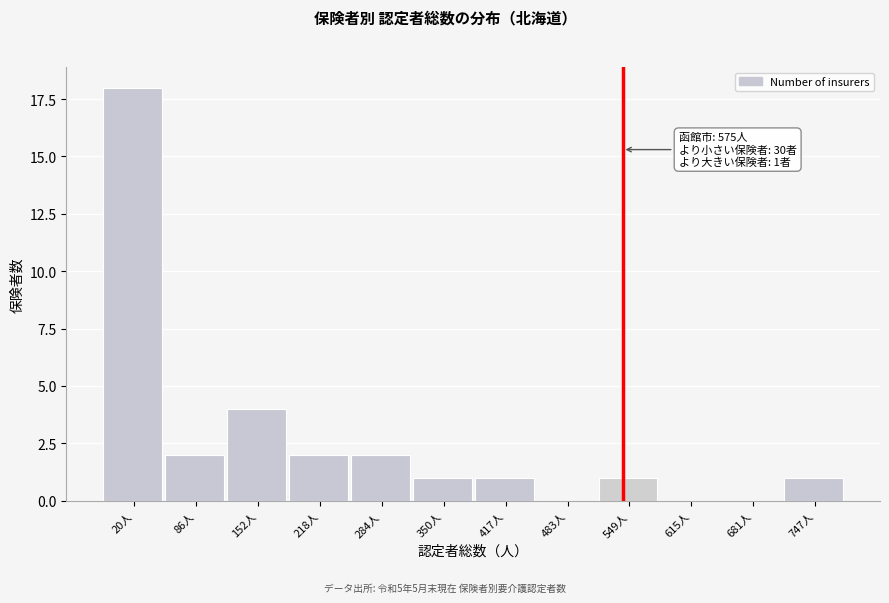

Reading right to left, list all the values displayed in this chart.

747人=1	681人=0	615人=0	549人=1	483人=0	417人=1	350人=1	284人=2	218人=2	152人=4	86人=2	20人=18